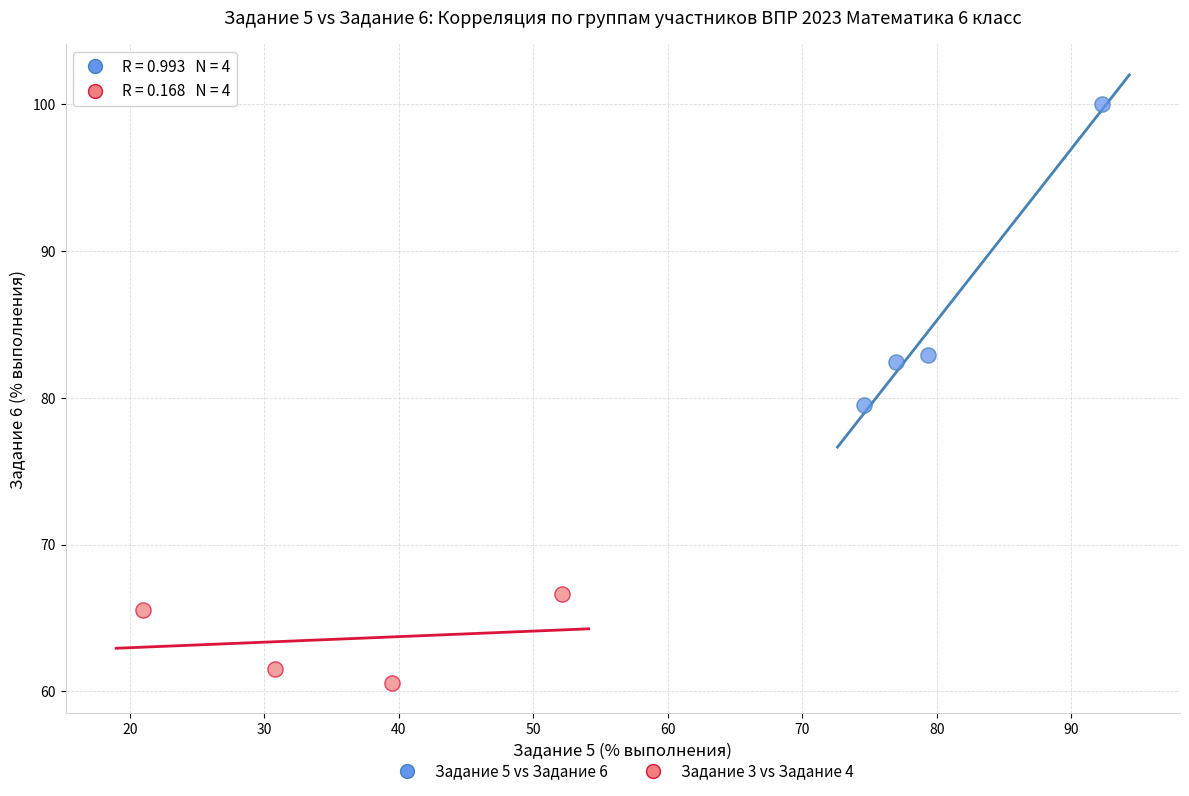

Which series has the widest spread of Y values?

Задание 5 vs Задание 6